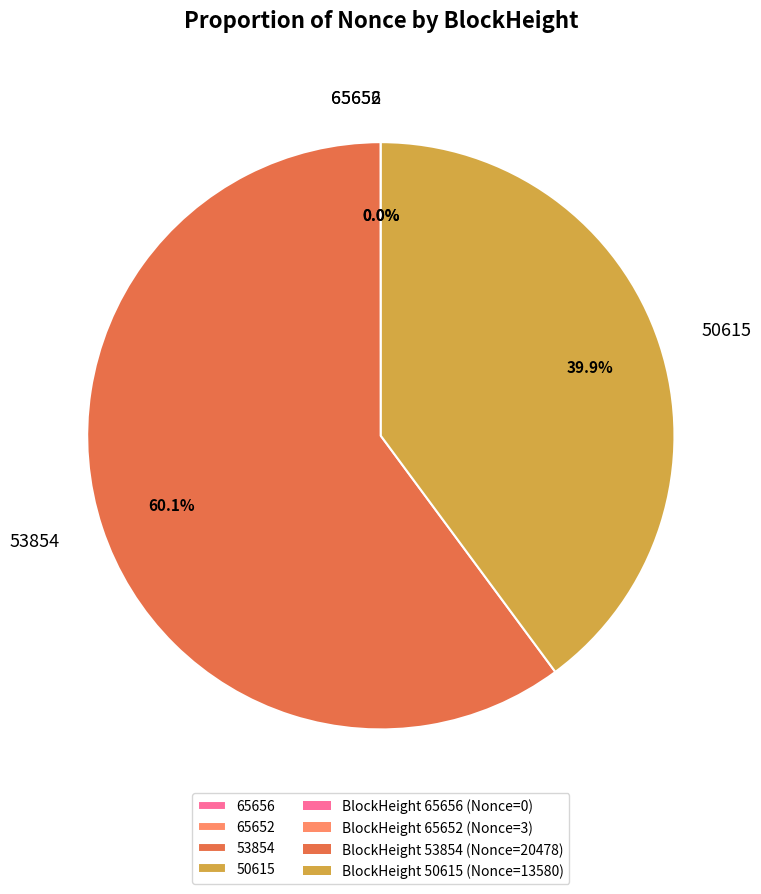

Is there a majority slice in this chart?

Yes